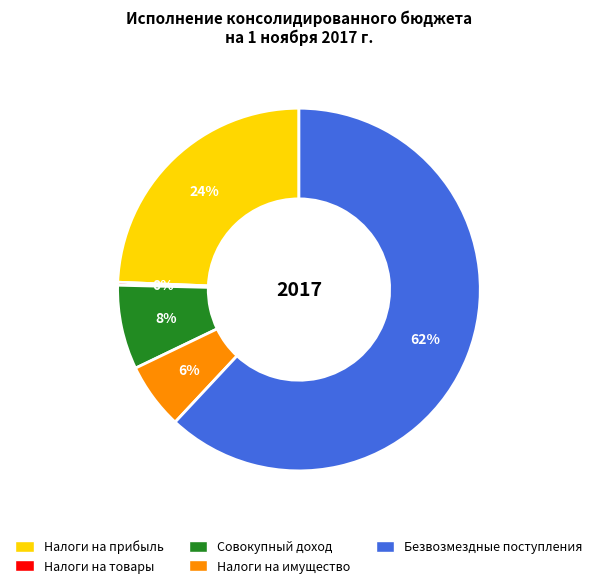

Is there any slice that represents more than half of the pie?

Yes